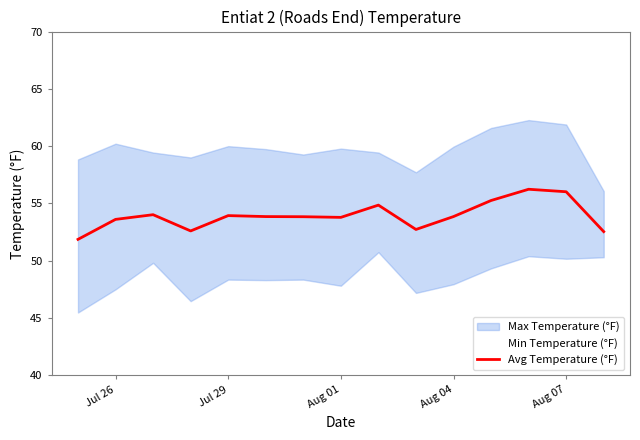

The Avg Temperature (°F) series shows 33.7 at Aug 01. True or false?

False